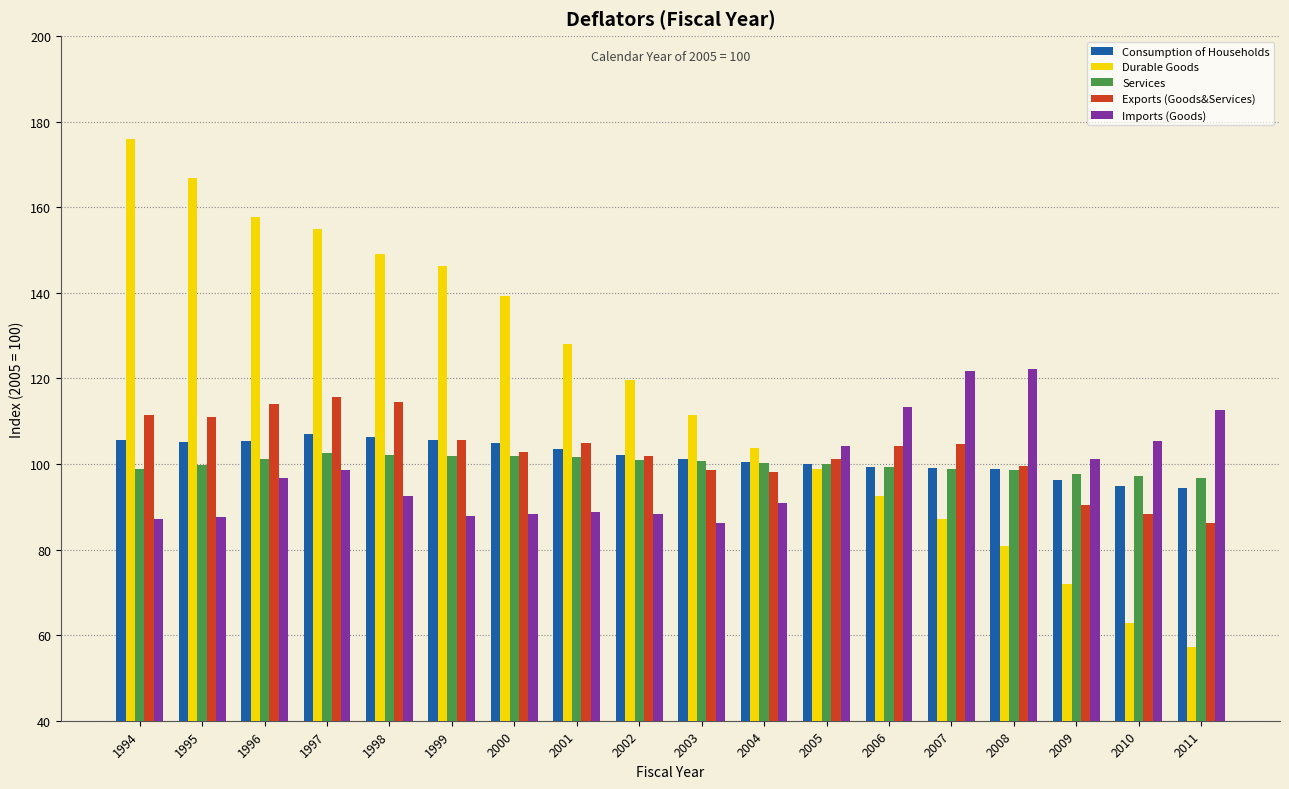

How many values in the Imports (Goods) series are below 96?

9